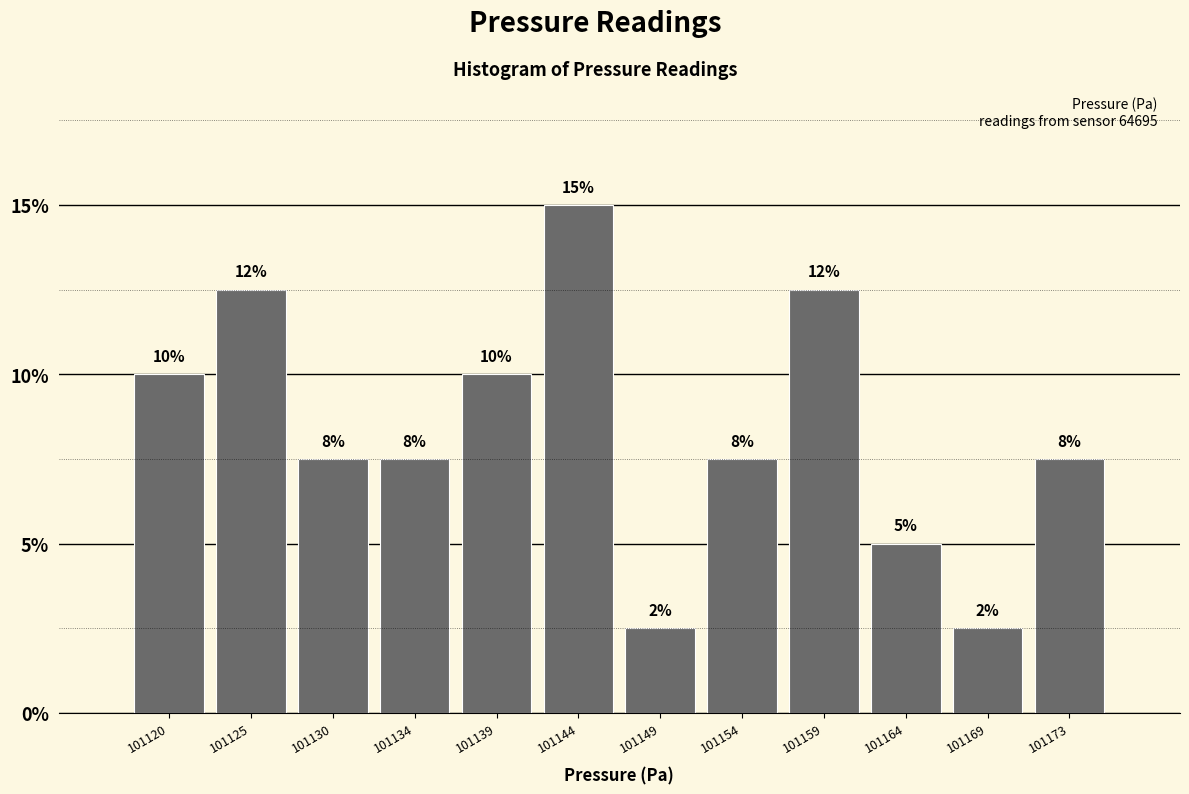

Does the chart contain any negative values?

No